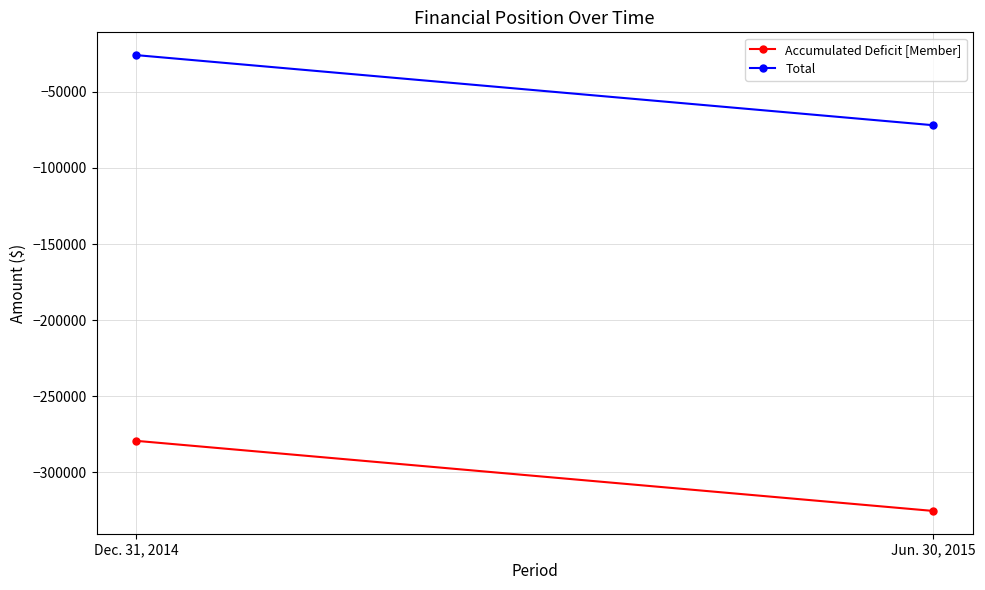

Reading left to right, transcribe all the data shown in this chart.

Accumulated Deficit [Member]: Dec. 31, 2014=-279430	Jun. 30, 2015=-325516
Total: Dec. 31, 2014=-25793	Jun. 30, 2015=-71879